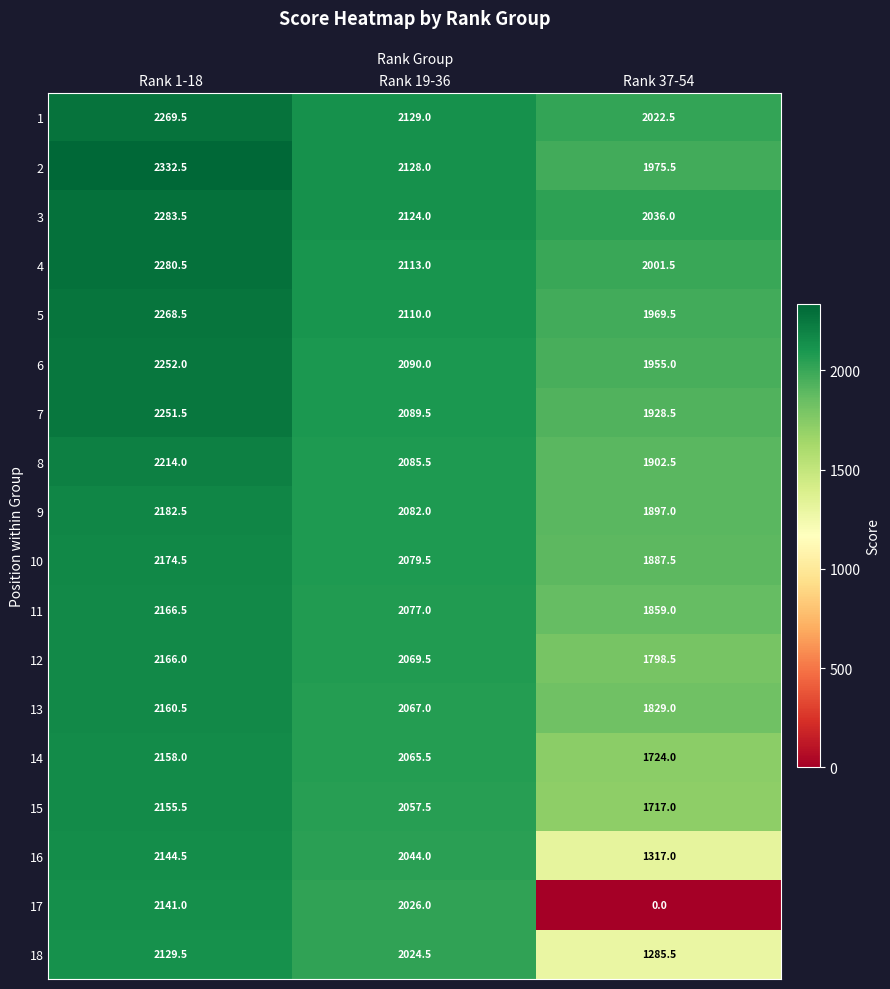

List the series in order of their peak value, lowest first.

18, 17, 16, 15, 14, 13, 12, 11, 10, 9, 8, 7, 6, 5, 1, 4, 3, 2